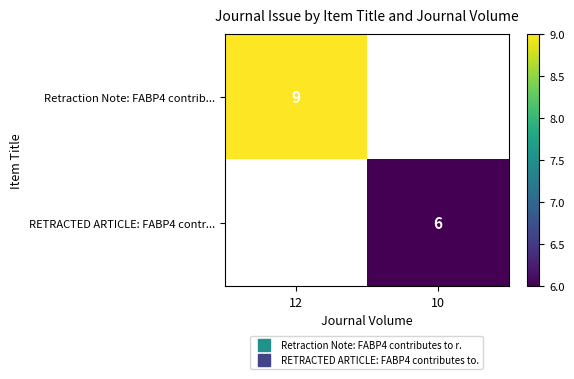

Is it true that RETRACTED ARTICLE: FABP4 contr... equals 6.0 at 10?

True